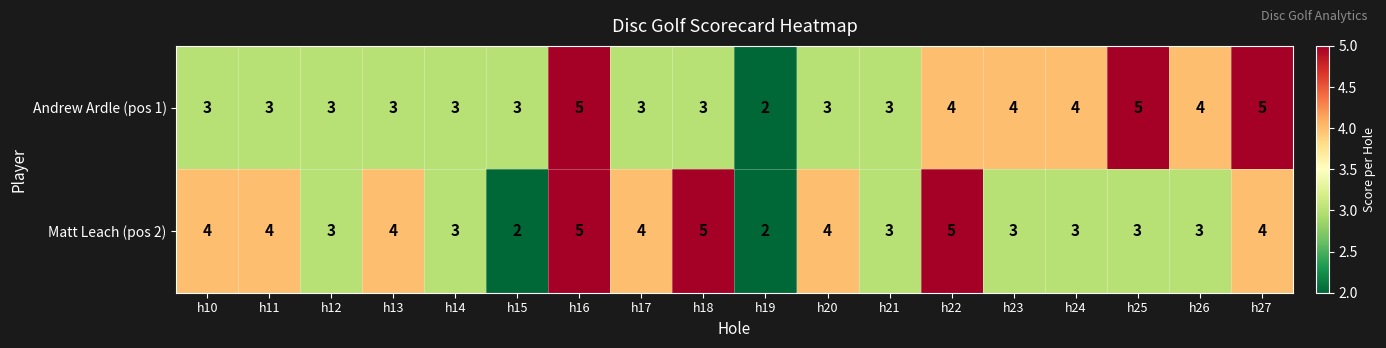

What is the maximum value shown in the chart?

5